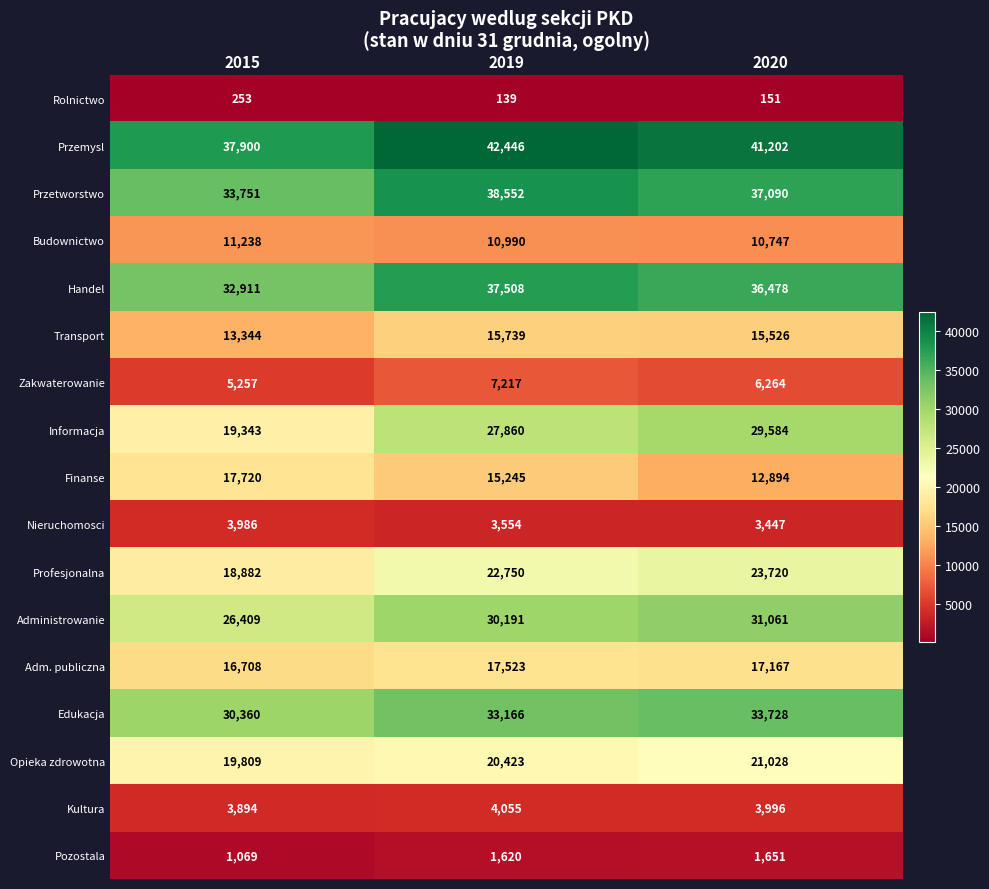

What is the greatest value displayed?

42446